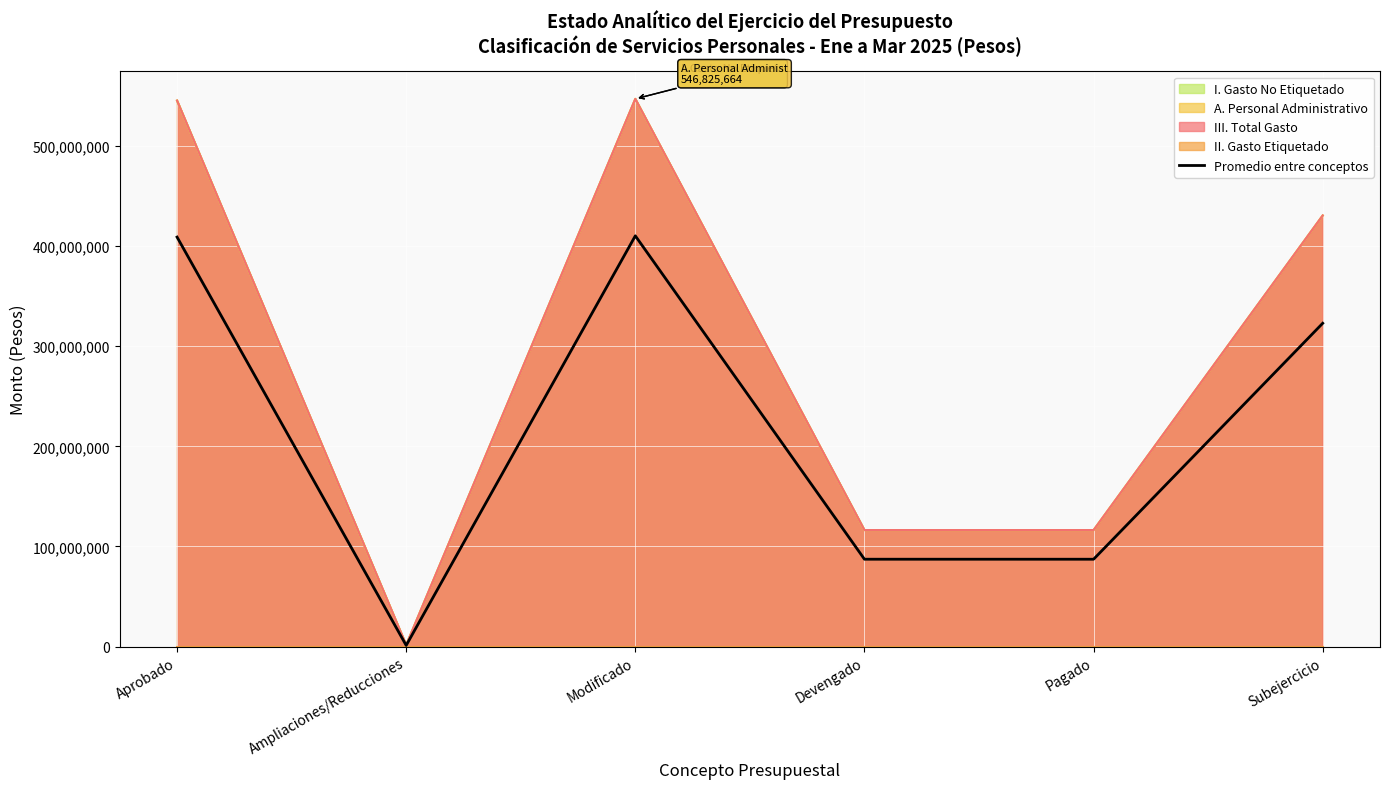

Read the value at Subejercicio.

322832586.5